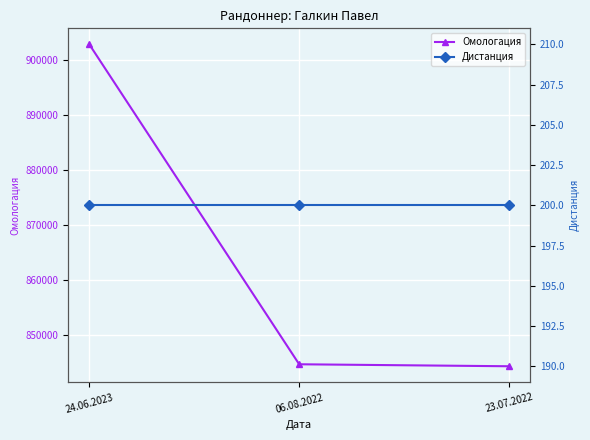

Rank the categories by Дистанция value from lowest to highest.

24.06.2023, 06.08.2022, 23.07.2022